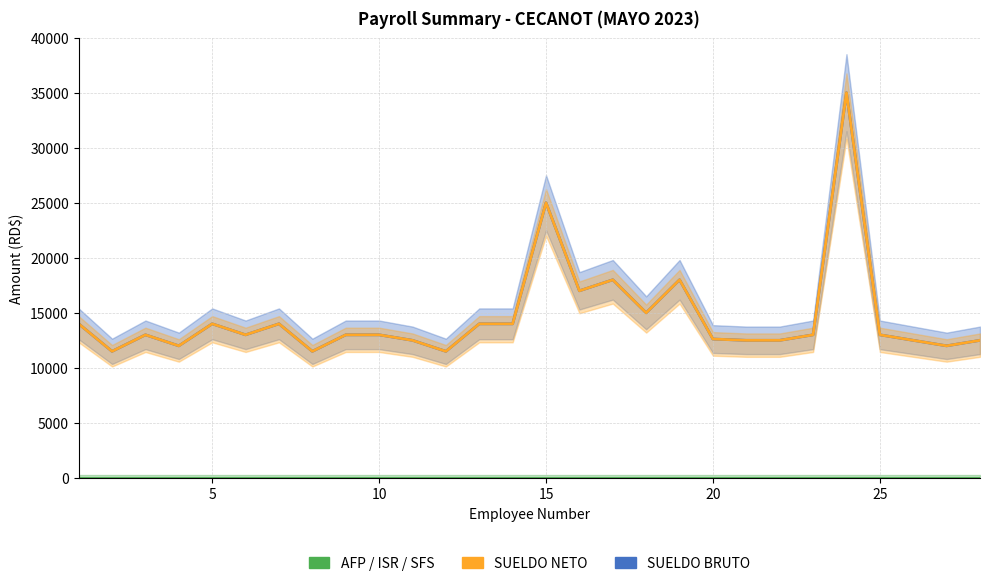

How many data points in SUELDO NETO are above 13000?

11